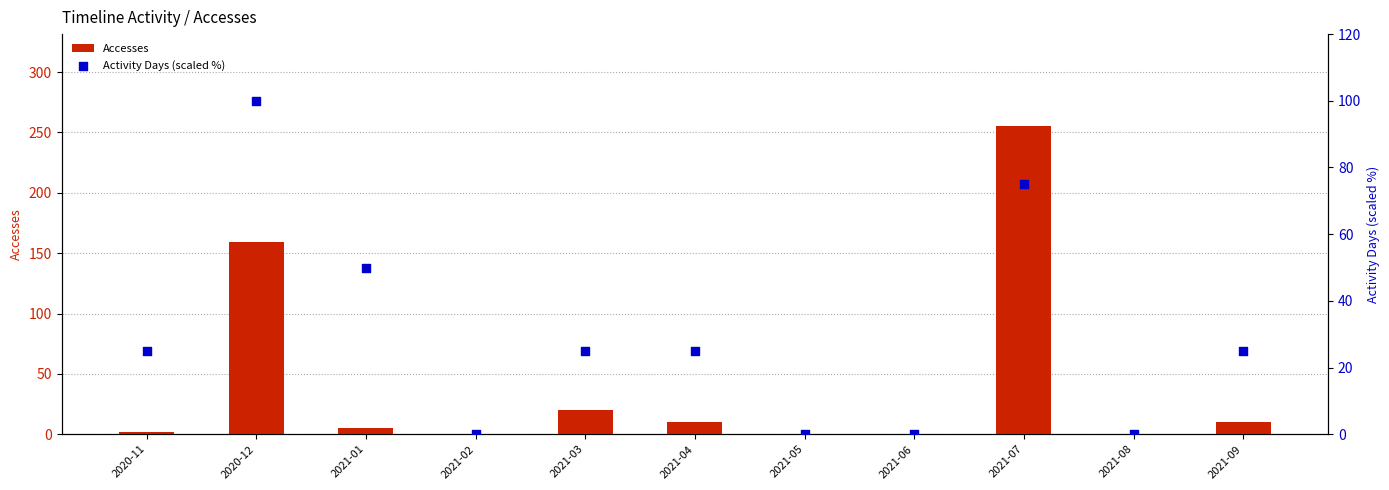

What are all the series names shown in the legend?

Accesses, Activity Days (scaled %)